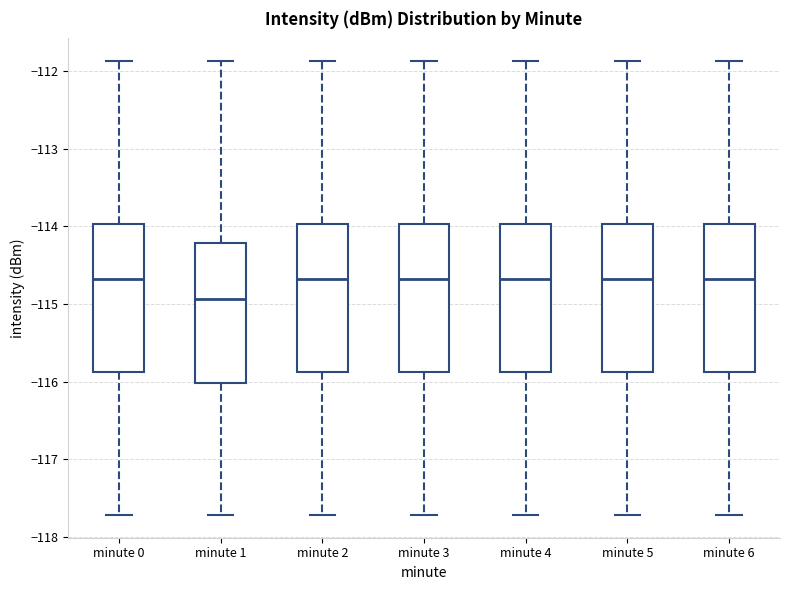

Reading left to right, read every box against the y-axis: the position of its median line, the range the box covers, and the ends of its whiskers. The values are not printed on the chart, so give them approximately, as read against the axis.

minute 0: median -114.7, box -115.9 to -114.0, whiskers -117.7 to -111.9
minute 1: median -114.9, box -116.0 to -114.2, whiskers -117.7 to -111.9
minute 2: median -114.7, box -115.9 to -114.0, whiskers -117.7 to -111.9
minute 3: median -114.7, box -115.9 to -114.0, whiskers -117.7 to -111.9
minute 4: median -114.7, box -115.9 to -114.0, whiskers -117.7 to -111.9
minute 5: median -114.7, box -115.9 to -114.0, whiskers -117.7 to -111.9
minute 6: median -114.7, box -115.9 to -114.0, whiskers -117.7 to -111.9